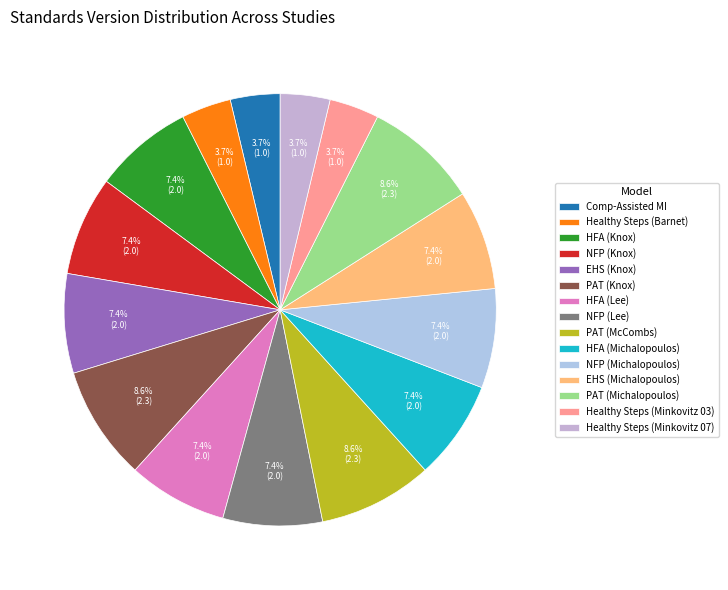

Is there any slice that represents more than half of the pie?

No